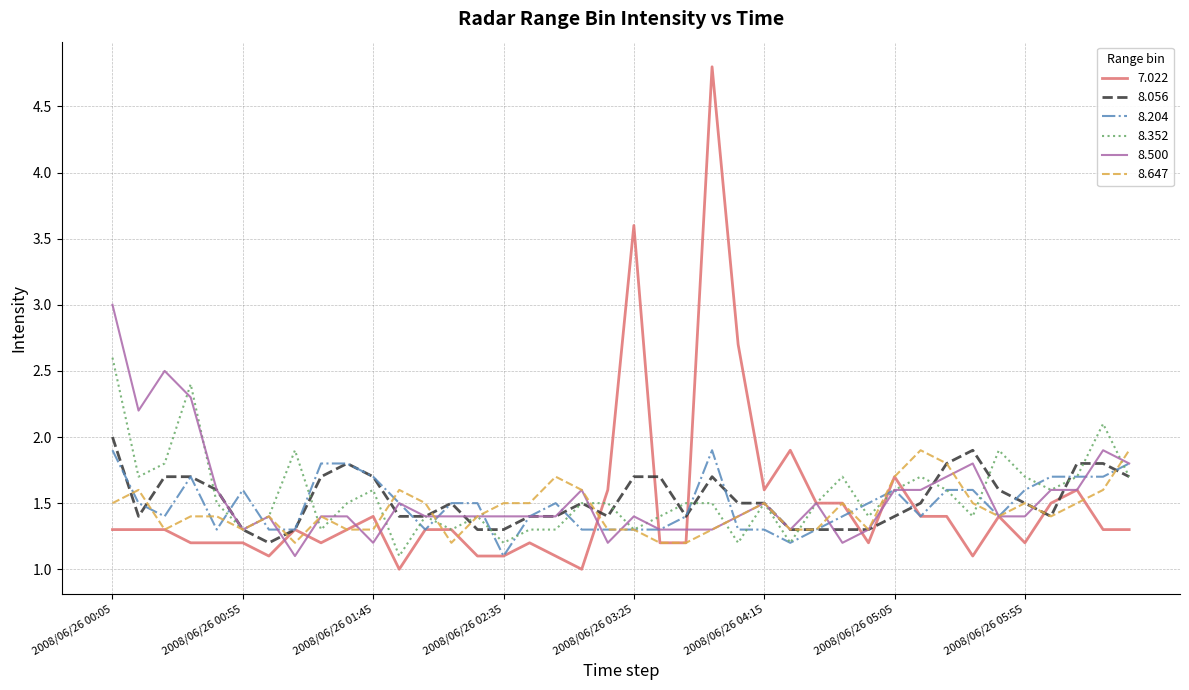

What are all the series names shown in the legend?

7.022, 8.056, 8.204, 8.352, 8.500, 8.647